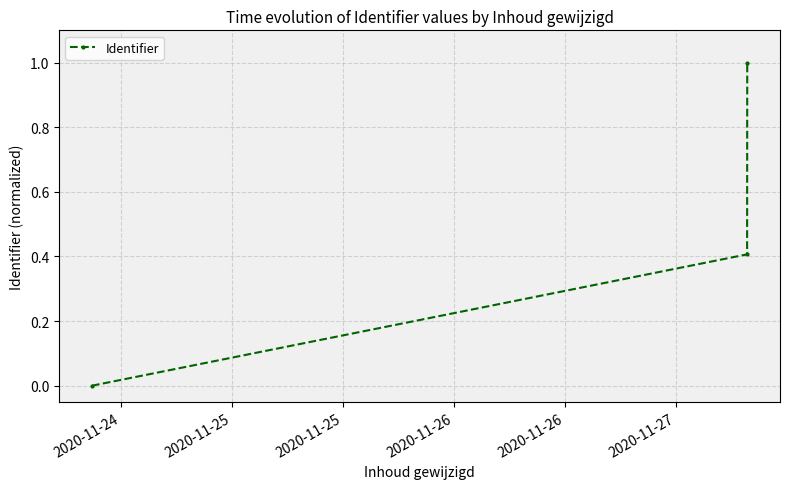

What is the value of the 2nd point from the left?

0.4